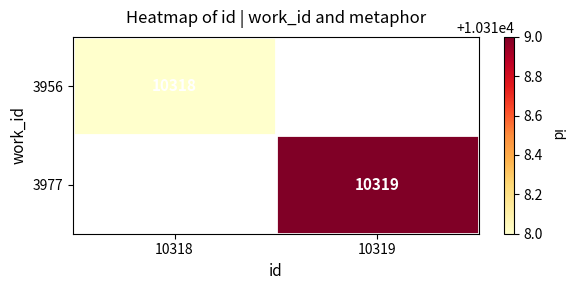

The value of 3956 at 10318 is 6843.1. True or false?

False